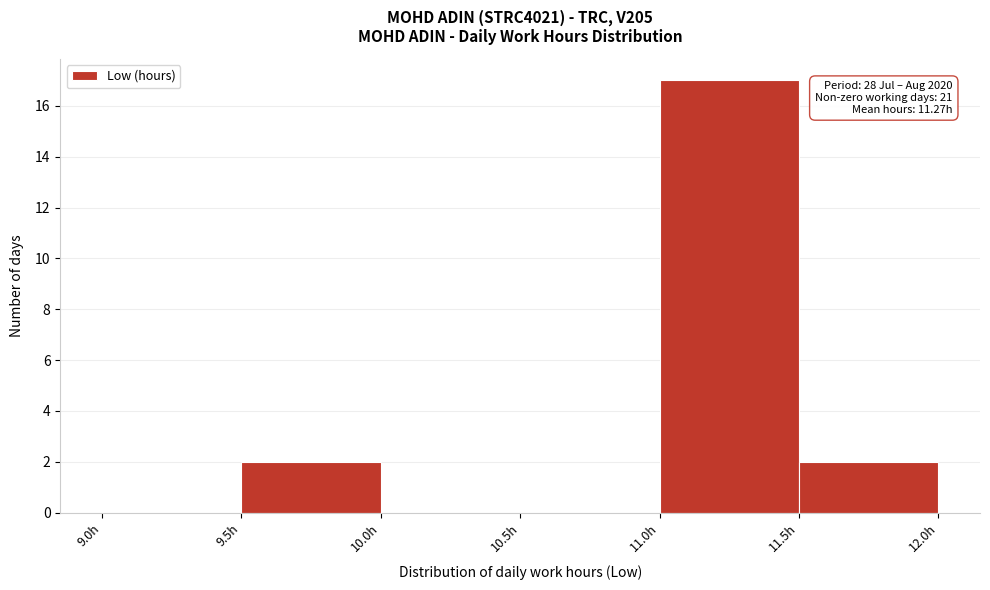

Which range on the x-axis has the tallest bar?

11.0 to 11.5